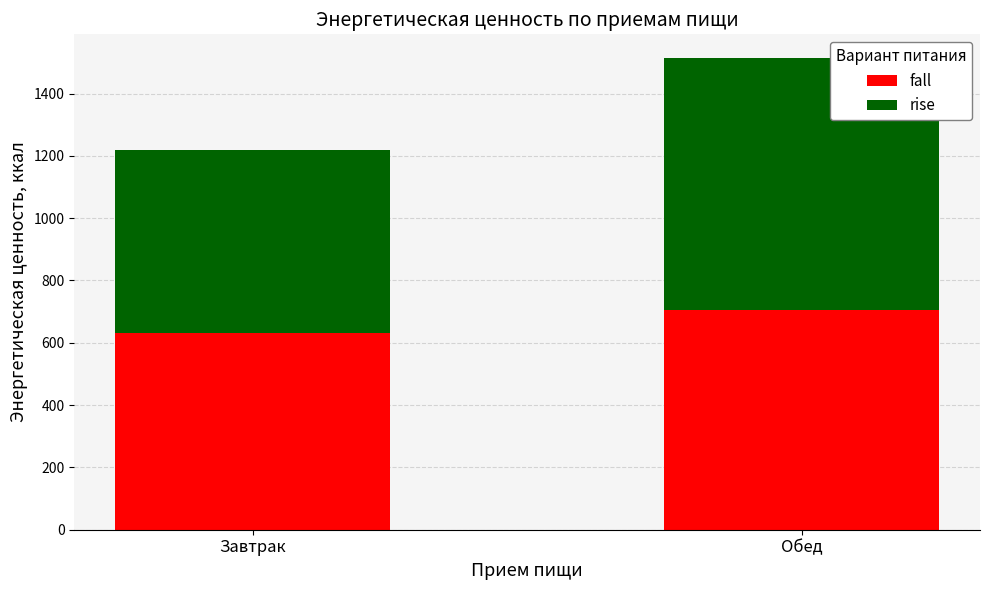

What is the lowest value of the fall series?

631.3